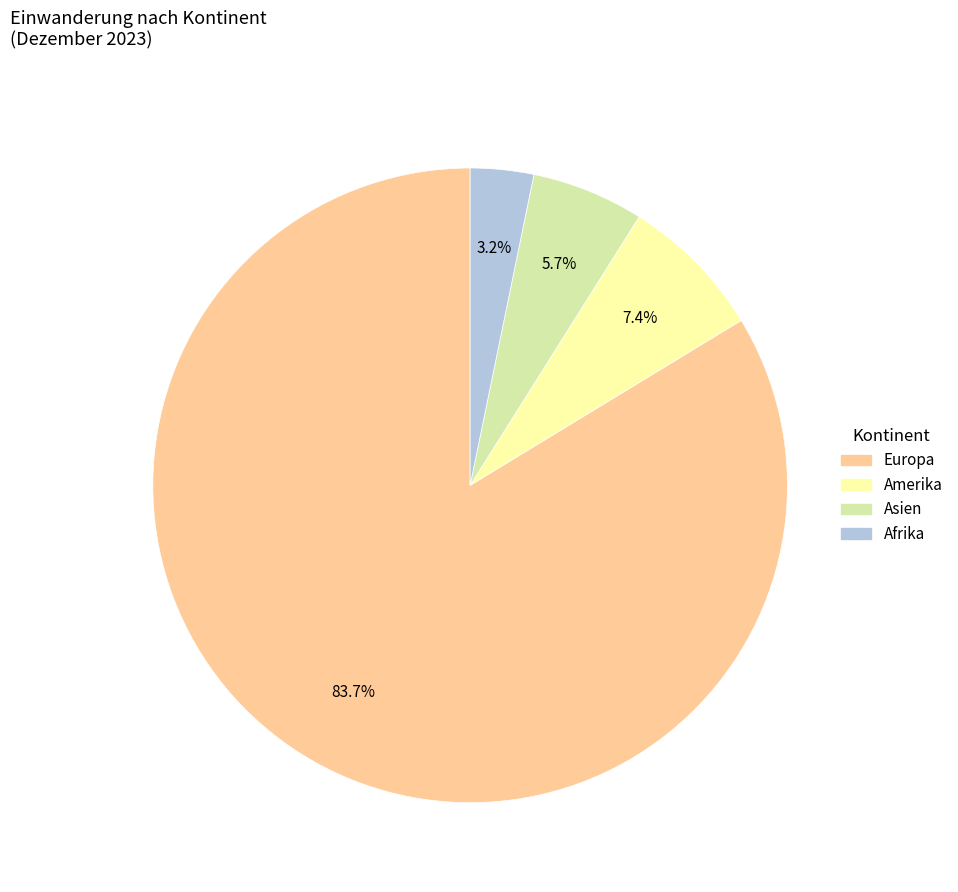

Does any single category account for the majority?

Yes